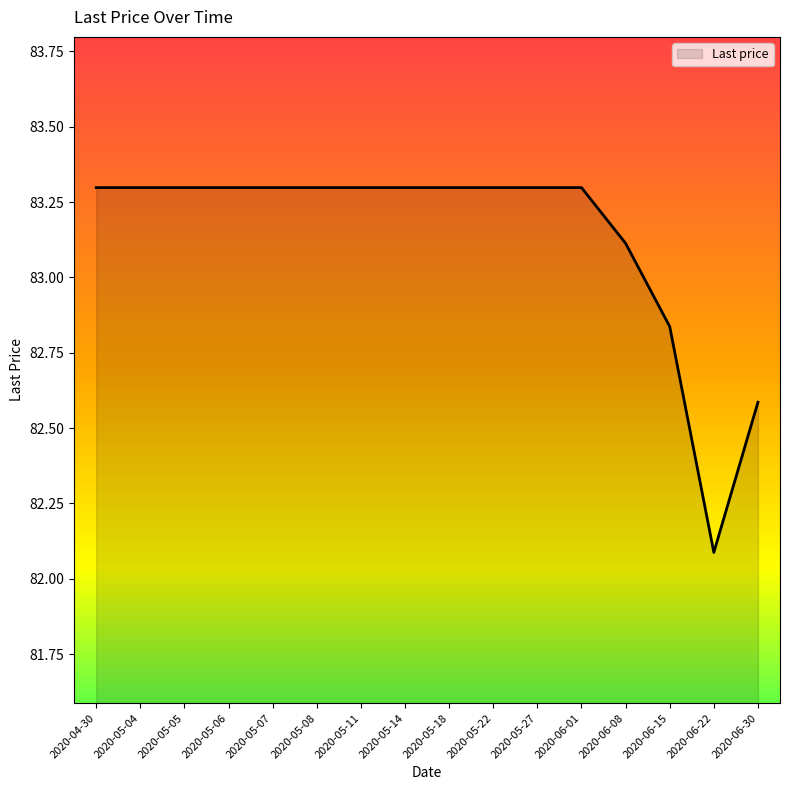

The chart shows a value of 144.9 at 2020-05-07. True or false?

False